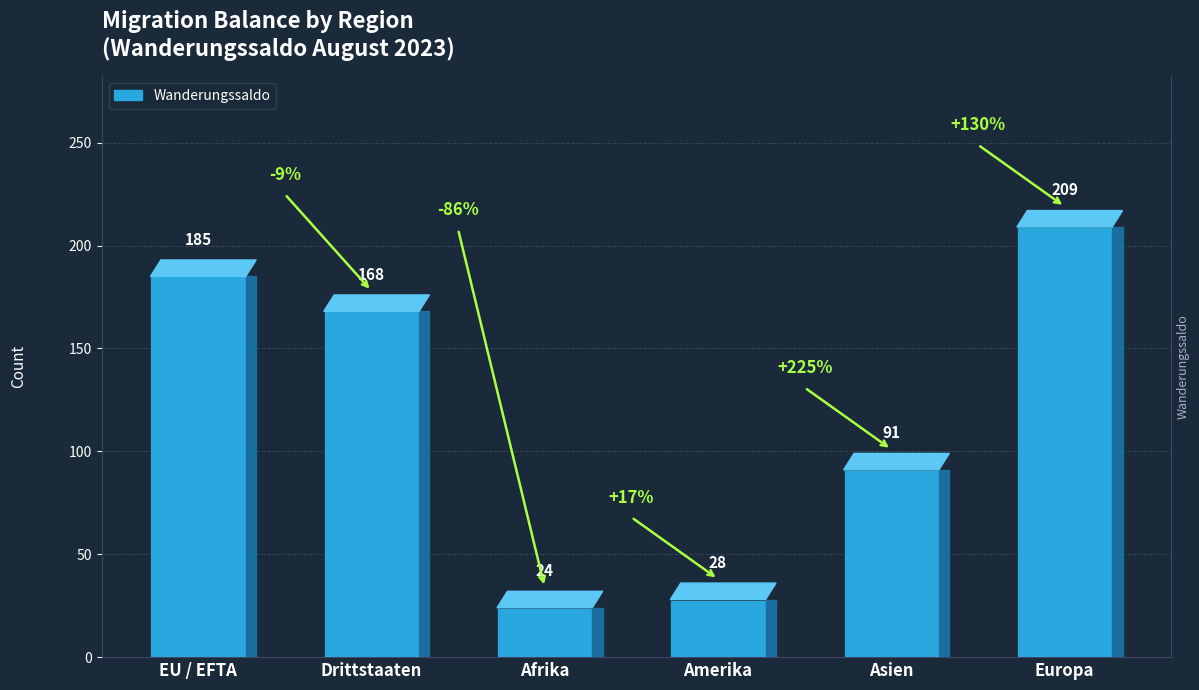

What is the value of the 3rd bar from the left?

24